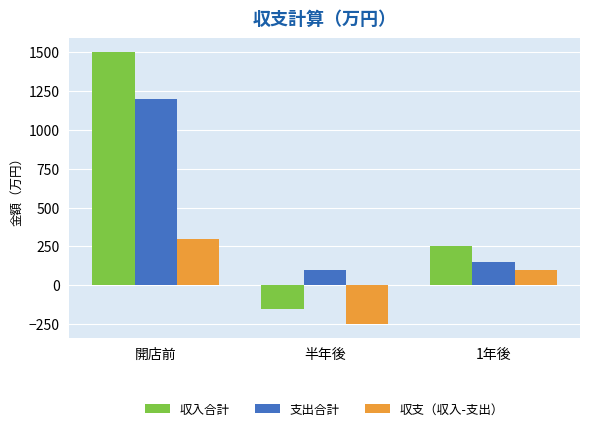

Are the bars grouped side by side (vs. stacked)?

Yes